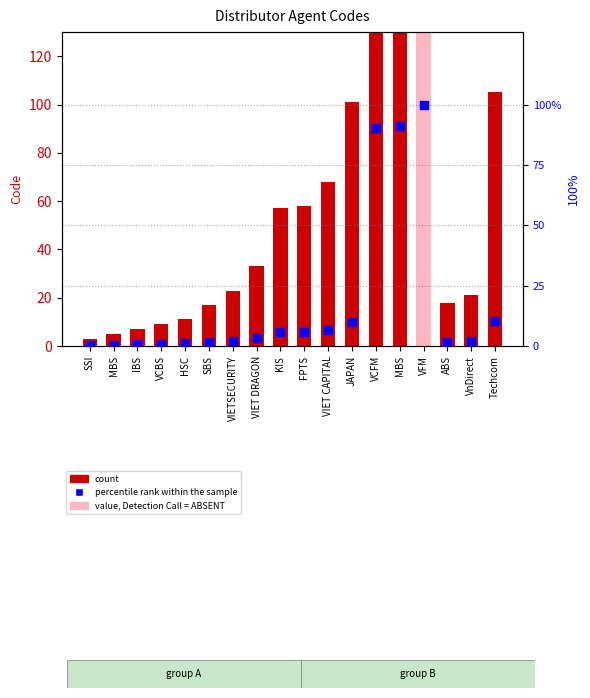

At which category is the sum across all series the highest?

VFM